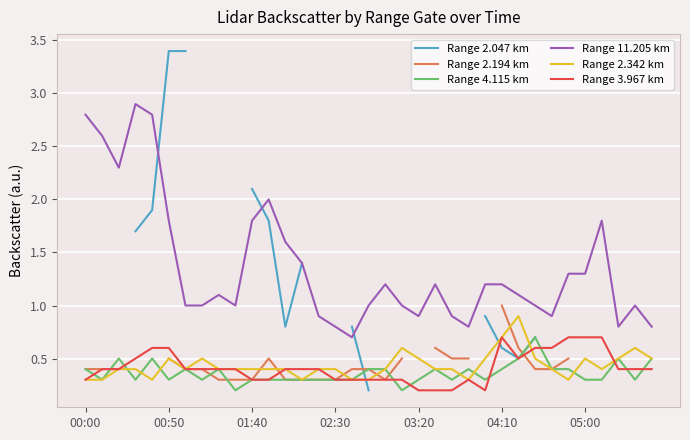

Where is Range 2.194 km nearest to the value 0?

8